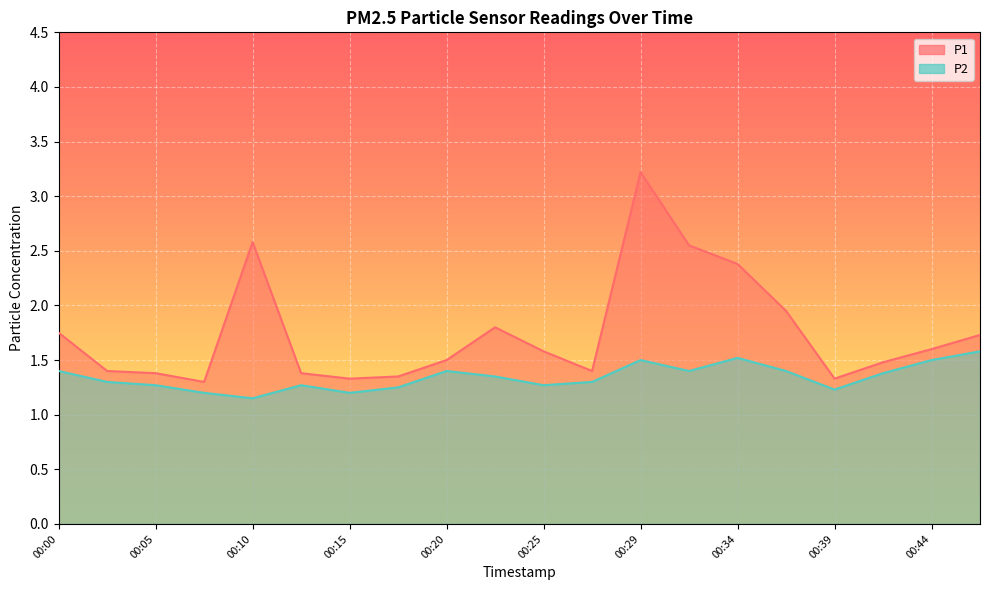

What are all the series names shown in the legend?

P1, P2